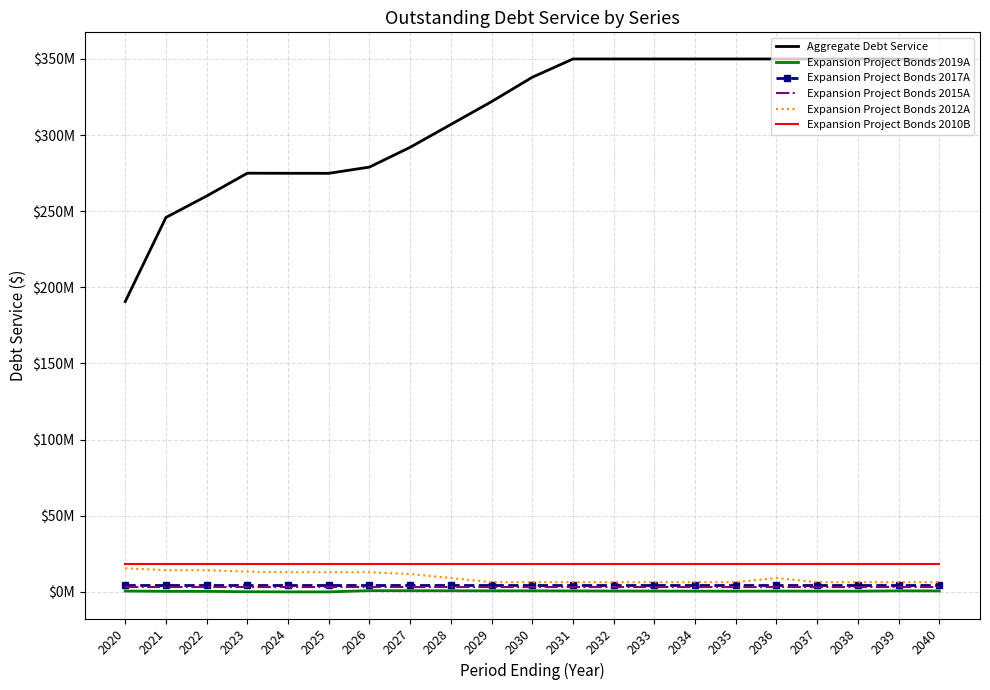

What are all the series names shown in the legend?

Aggregate Debt Service, Expansion Project Bonds 2019A, Expansion Project Bonds 2017A, Expansion Project Bonds 2015A, Expansion Project Bonds 2012A, Expansion Project Bonds 2010B